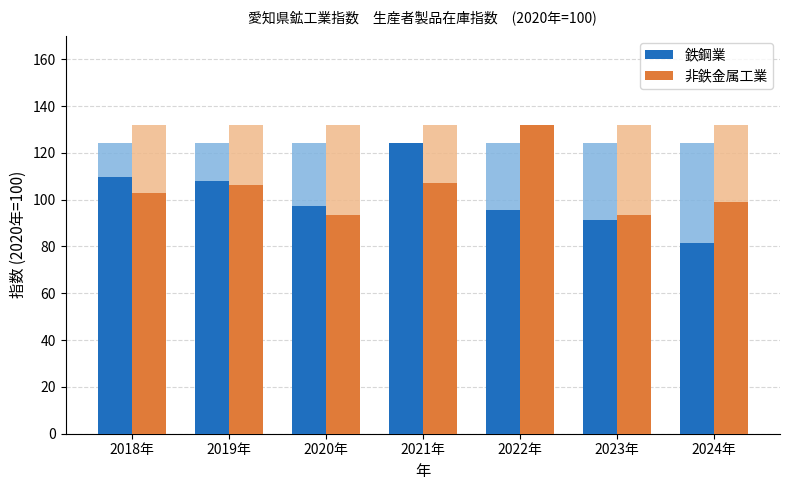

Is the value of 非鉄金属工業 at 2023年 greater than the value of 鉄鋼業 at 2021年?

No